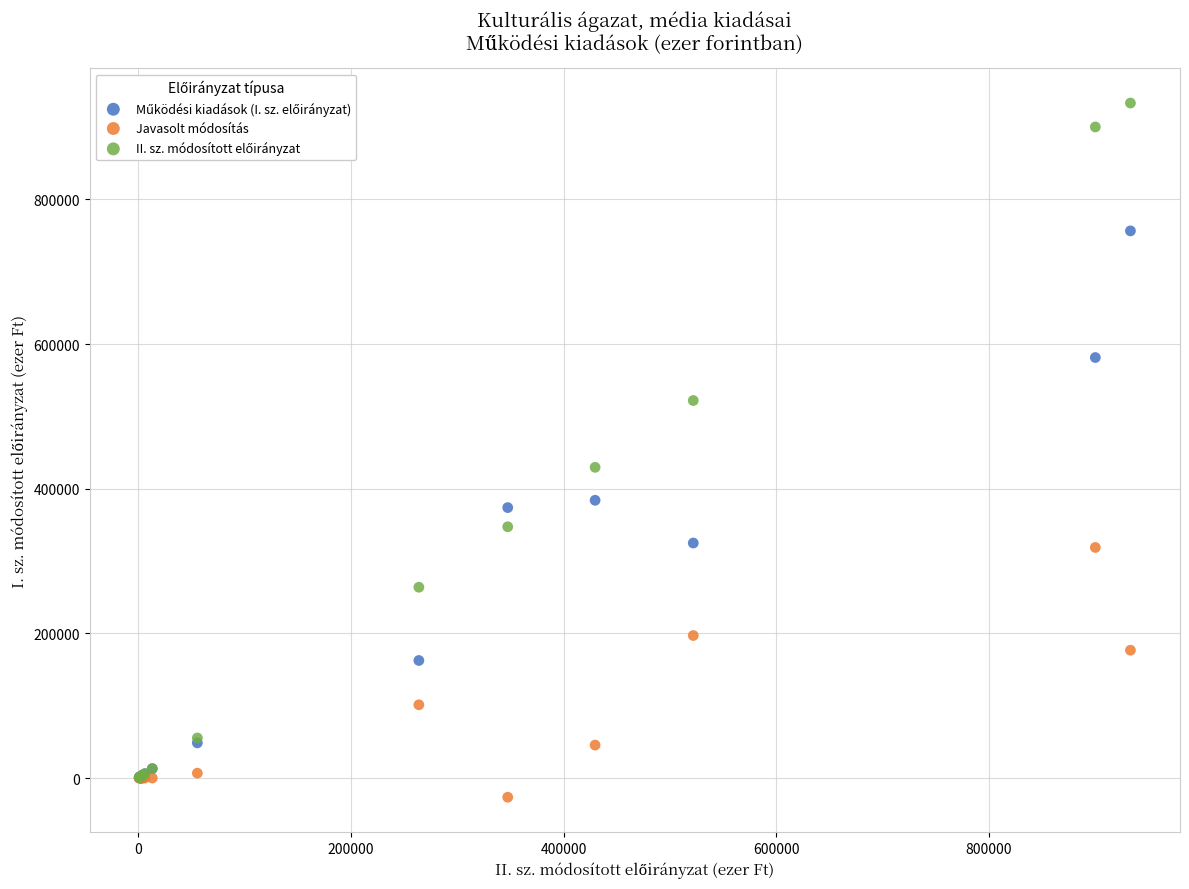

In the Javasolt módosítás series, what Y value is closest to 146136?

176743